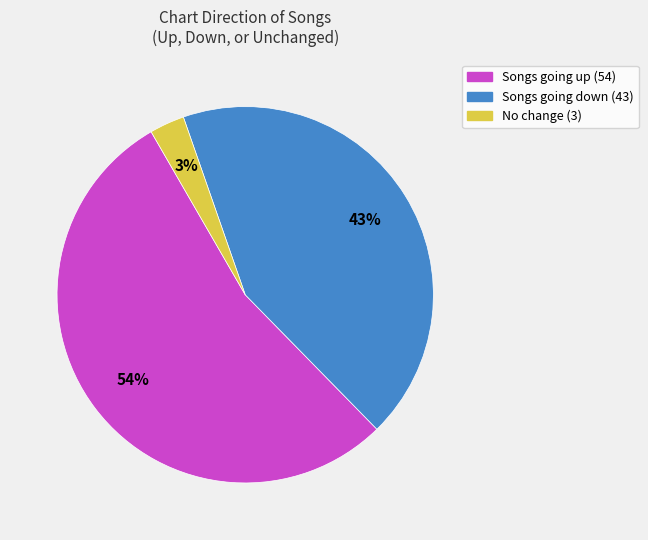

To the nearest percent, what is the average slice percentage?

33%